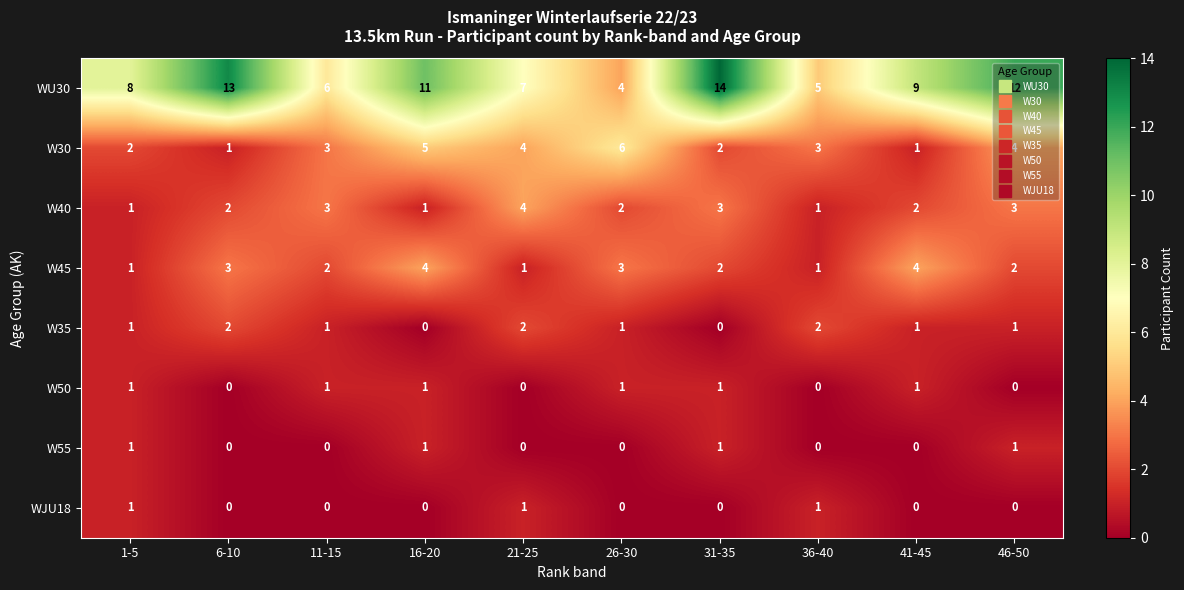

True or false: W50 has a value of 0 at 21-25.

True